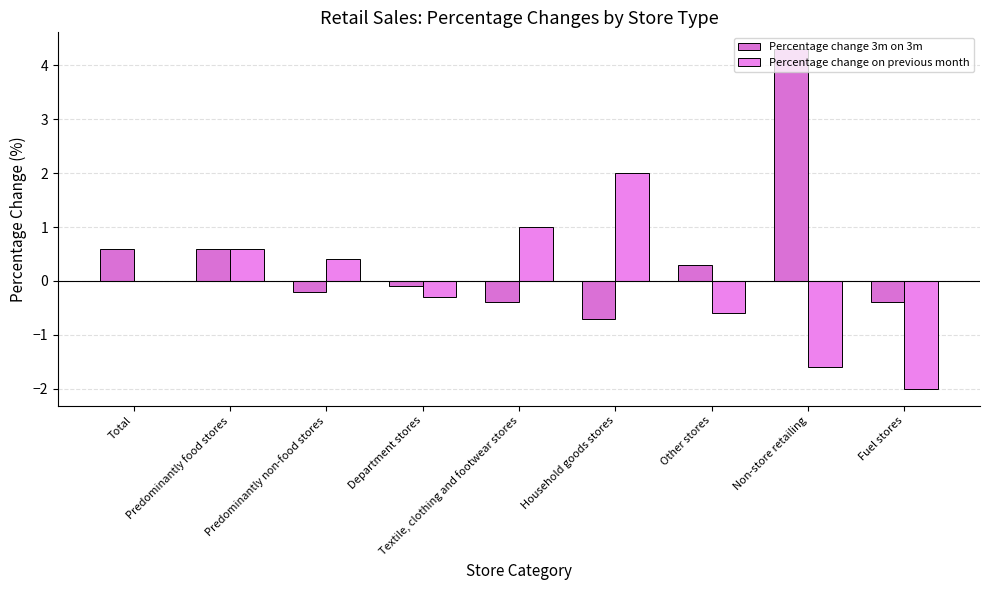

What is the total value across all series at Household goods stores?

1.3